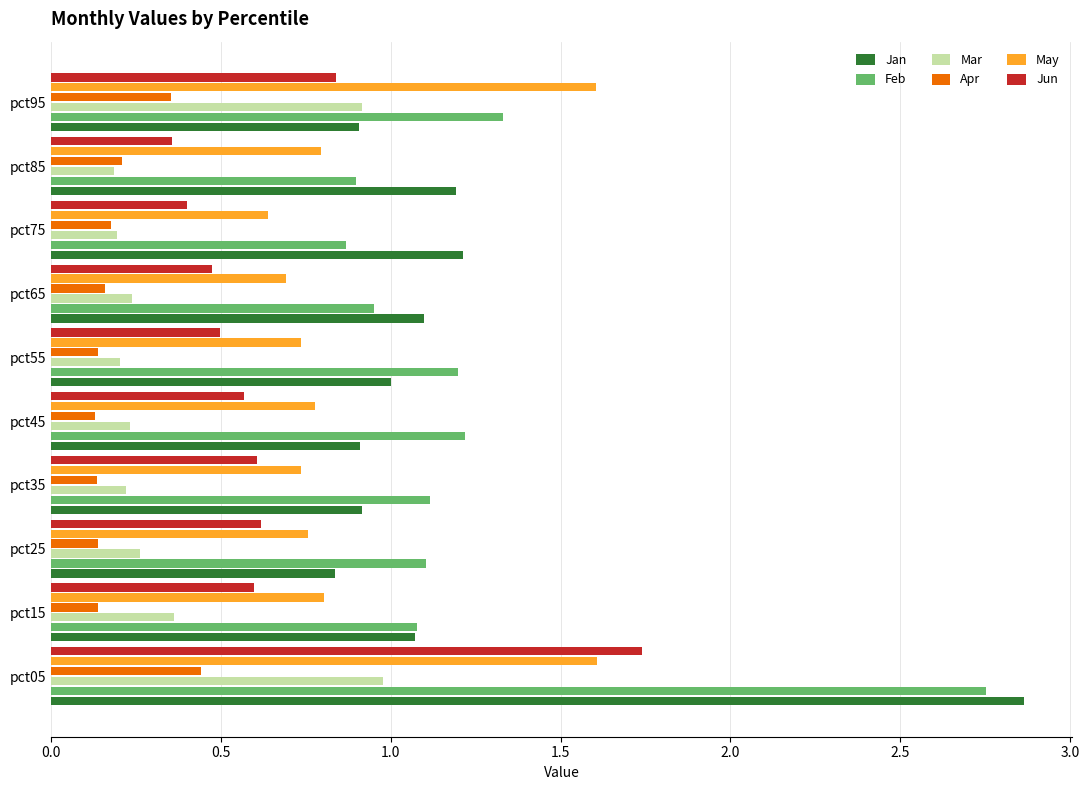

Is it true that Feb equals 1.2 at pct45?

True